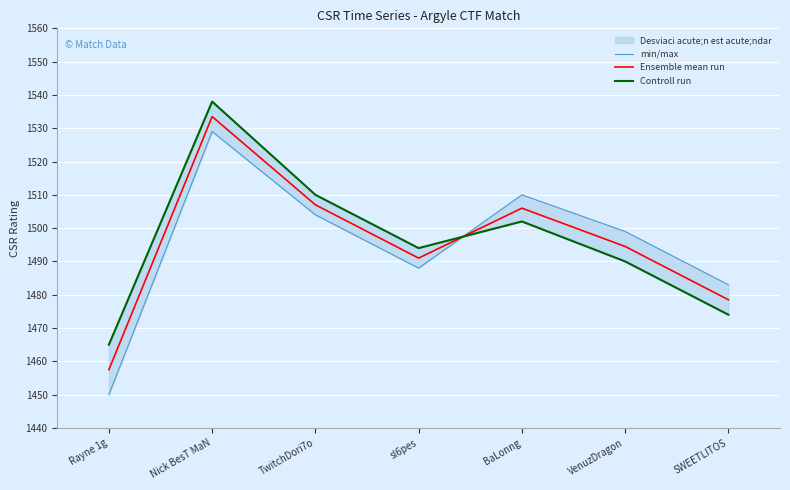

What is the approximate value of min/max at VenuzDragon?

1499.0